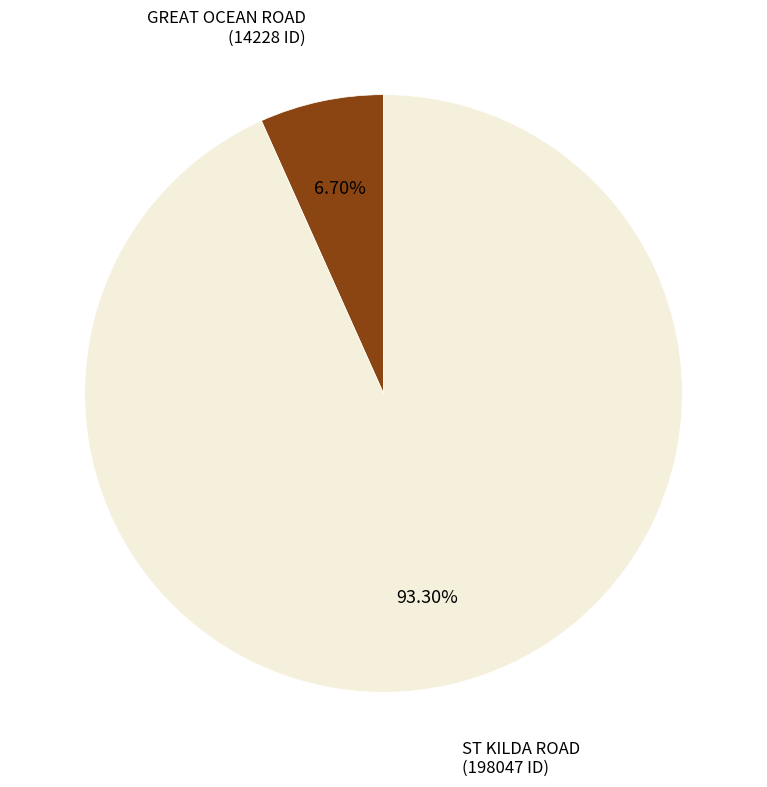

How many segments does this pie chart have?

2